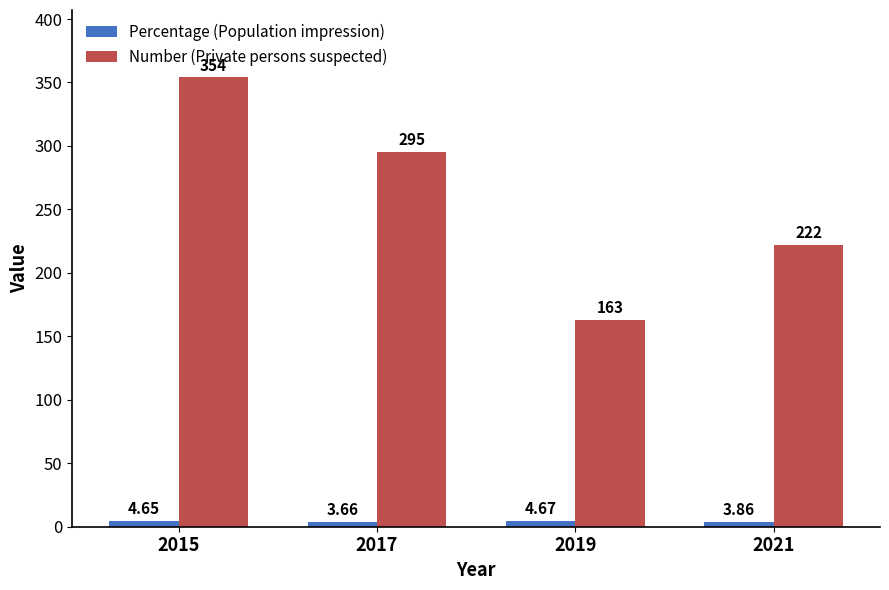

What is the difference between the second highest and minimum values in the Number (Private persons suspected) series?

132.0